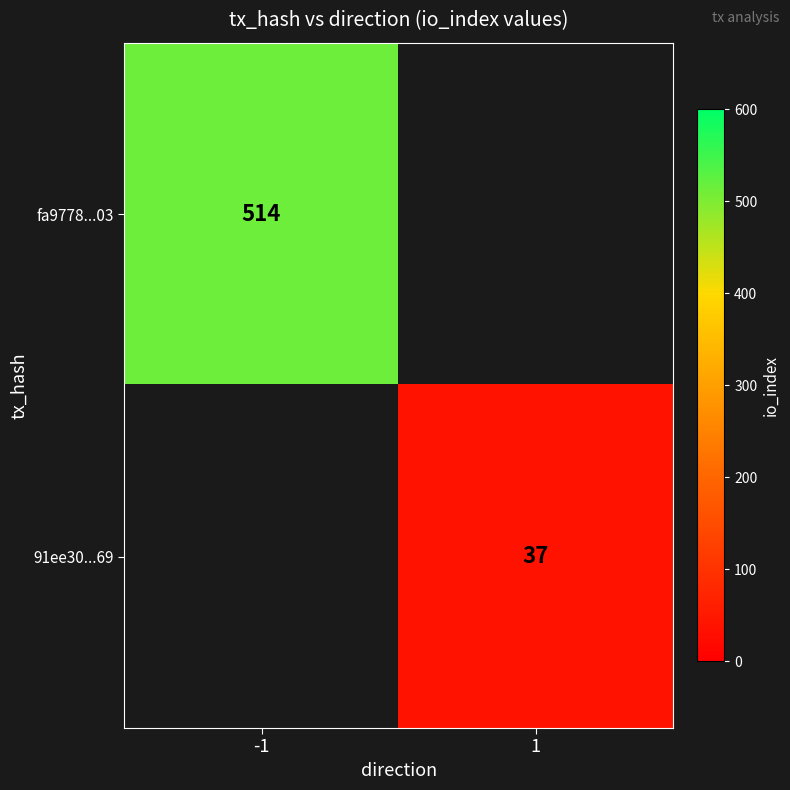

Is the value of 91ee30...69 at 1 greater than the value of fa9778...03 at -1?

No